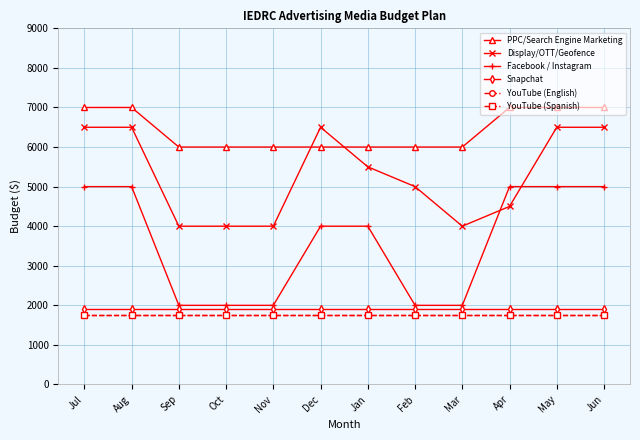

True or false: Facebook / Instagram has more than 1 points higher than both neighbors.

False